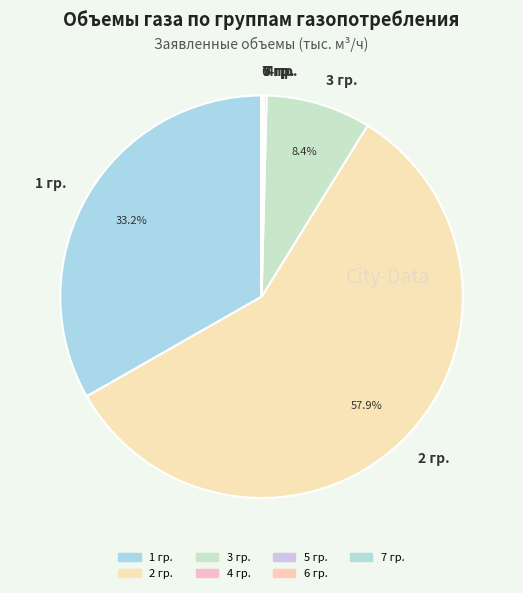

Which slice is the largest?

2 гр.